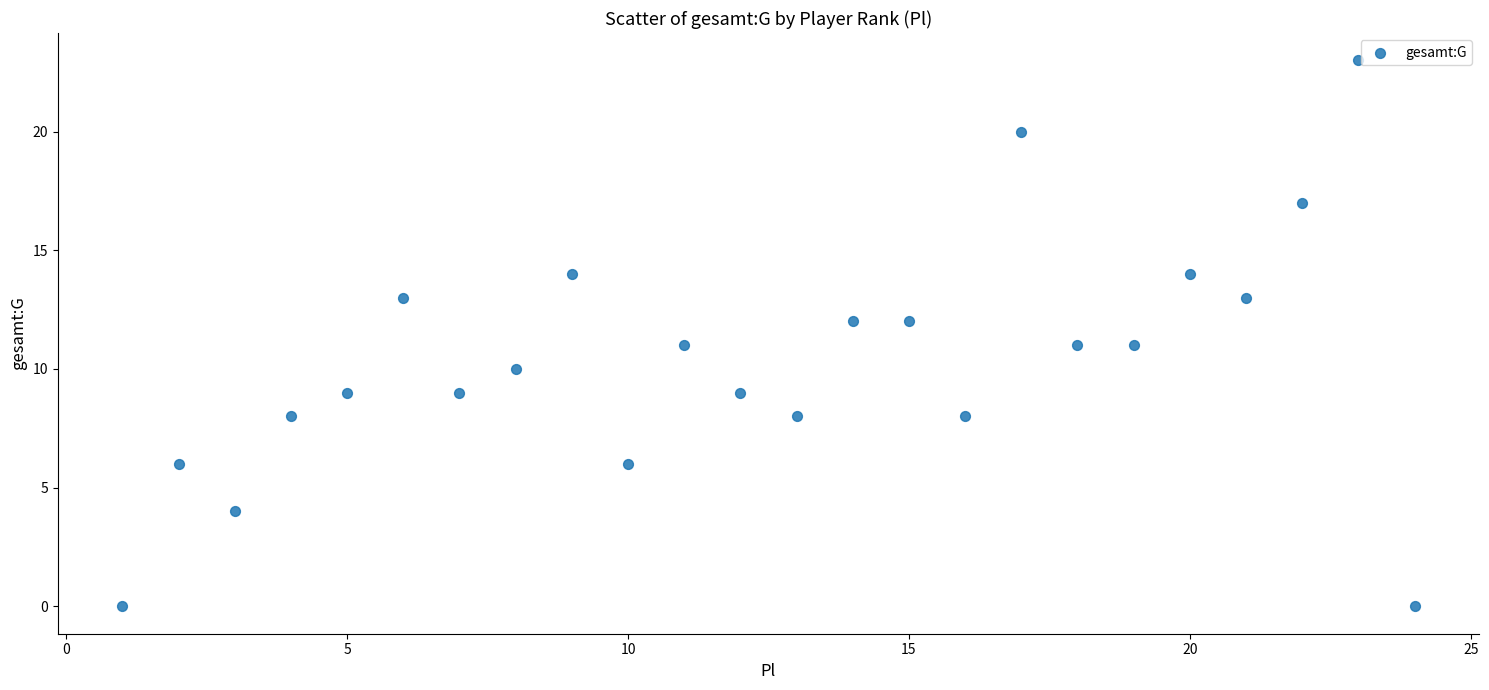

What is the range of X values (max minus min)?

23